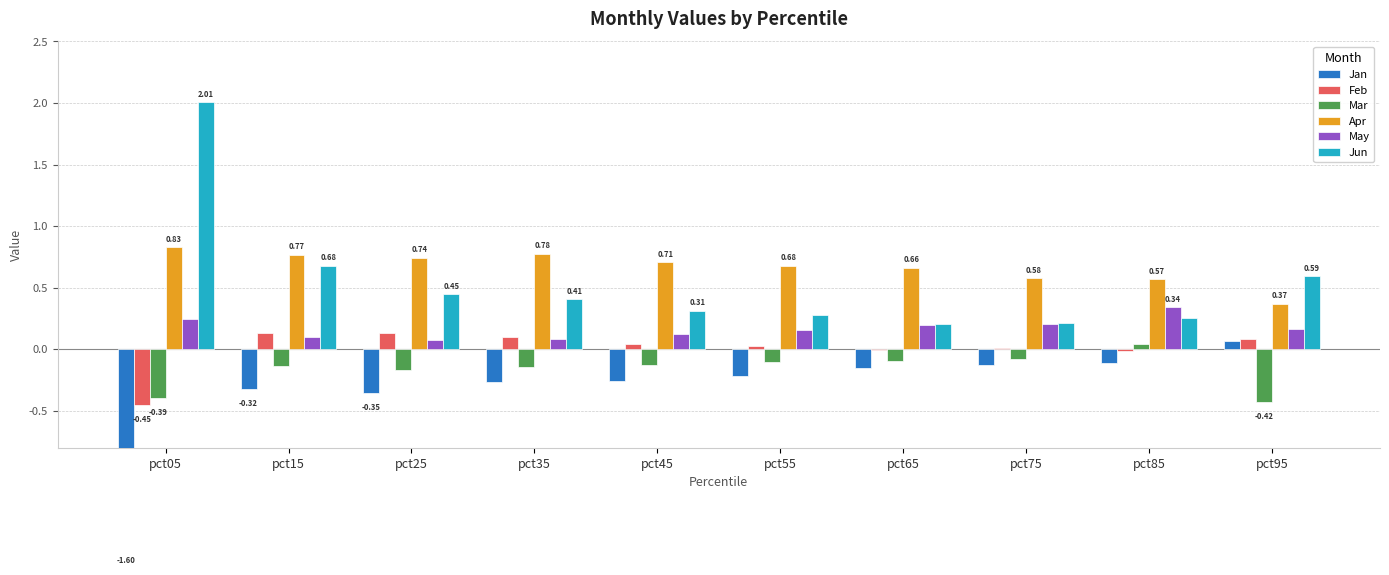

How many bars are there in each group?

6